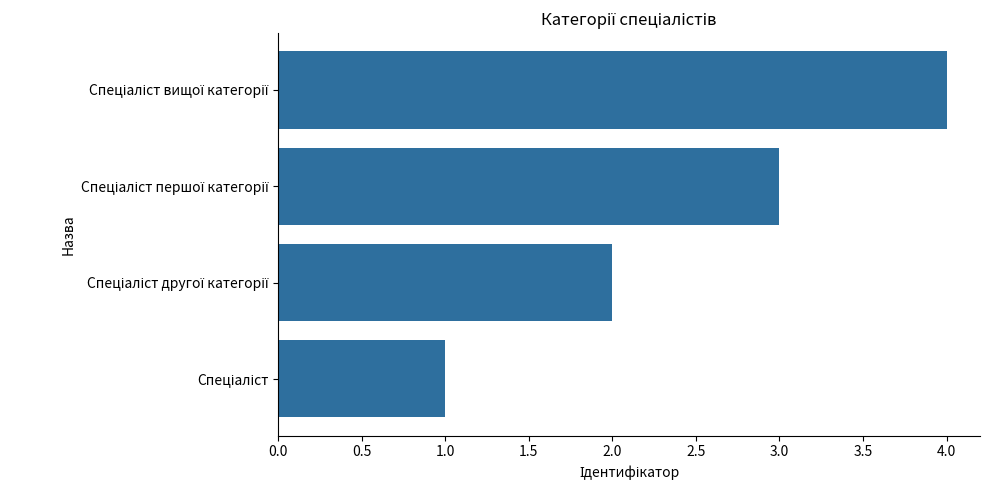

What is the sum of all values?

10